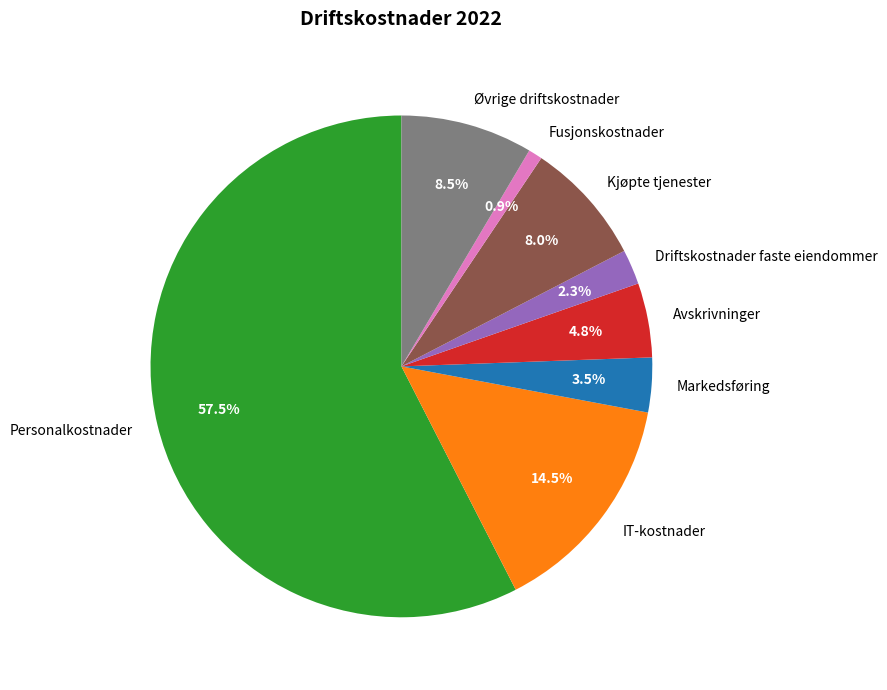

Combined, do Øvrige driftskostnader and IT-kostnader account for over 50%?

No